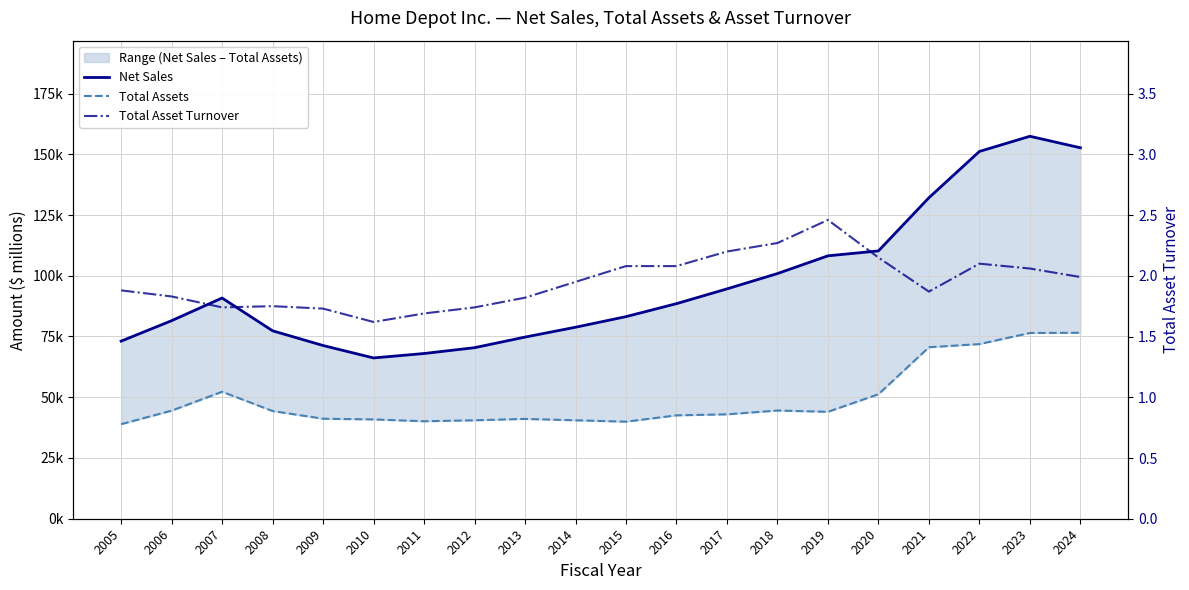

Which has a higher value, 2016 or 2010?

2016